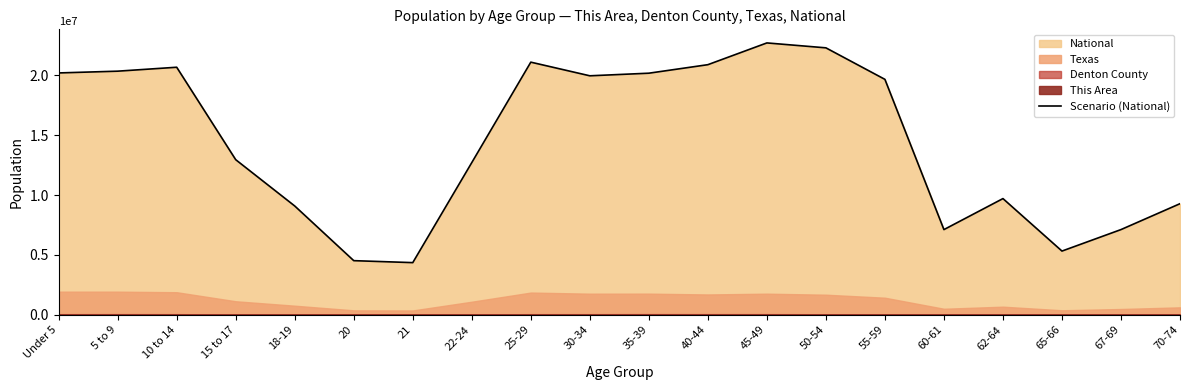

What is the difference between the maximum and minimum values?

18354297